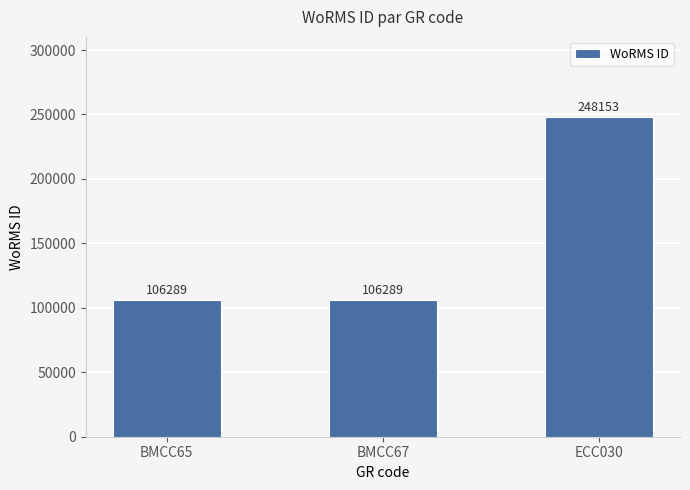

What is the average value?

153577